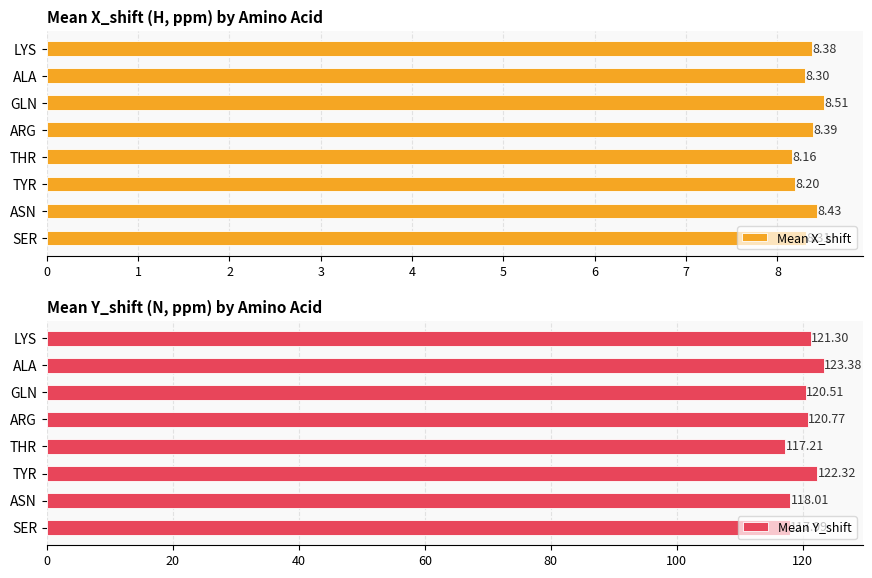

How many bars are there in total?

16